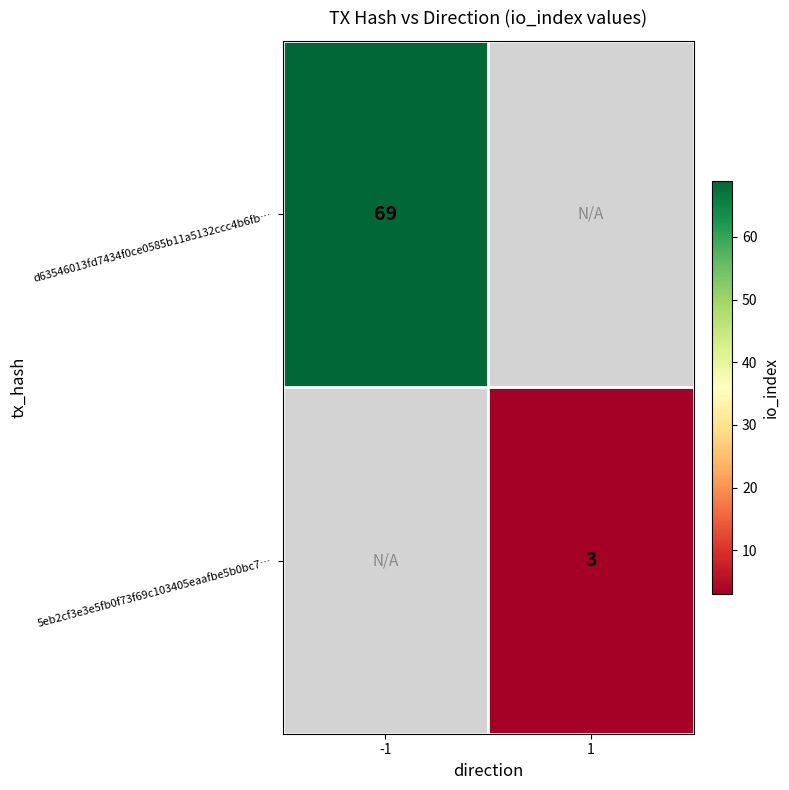

The 5eb2cf3e3e5fb0f73f69c103405eaafbe5b0bc7… series shows 1 at 1. True or false?

False